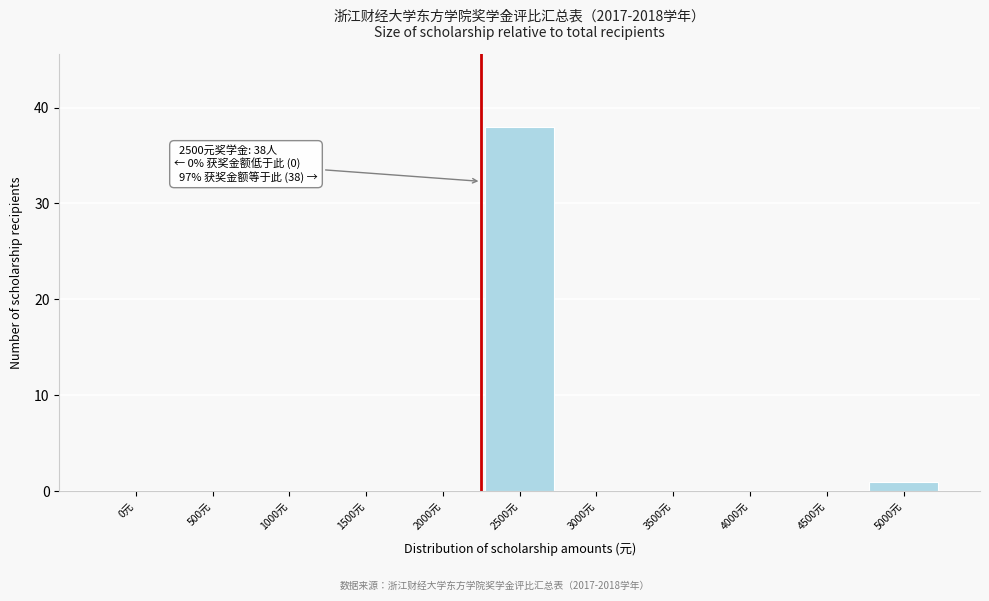

Reading left to right, what are all the values shown in this chart?

0元=0	500元=0	1000元=0	1500元=0	2000元=0	2500元=38	3000元=0	3500元=0	4000元=0	4500元=0	5000元=1